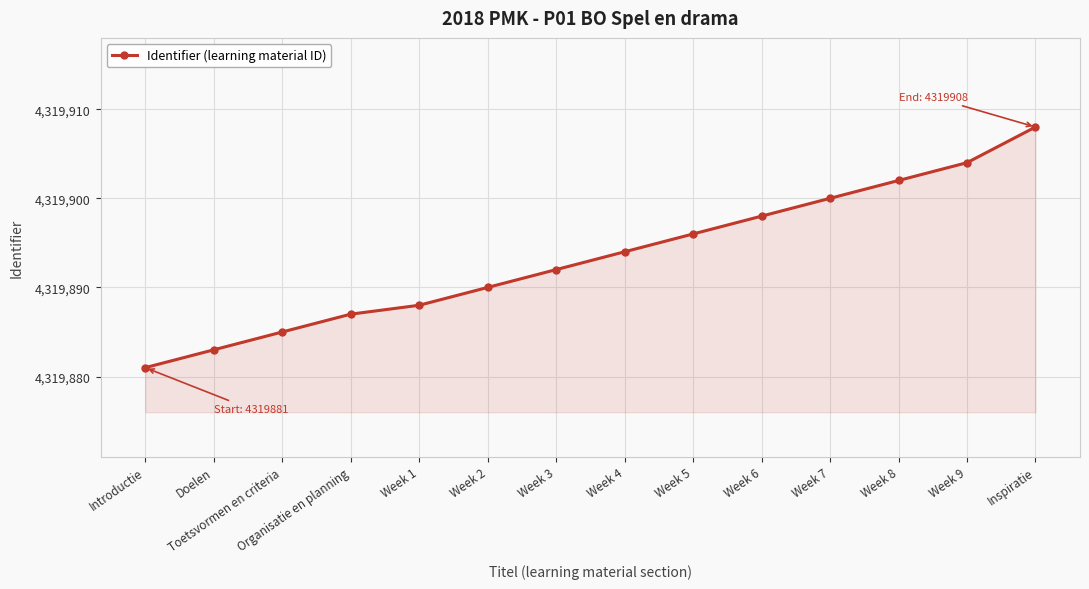

What is the sum of all values?

60478508